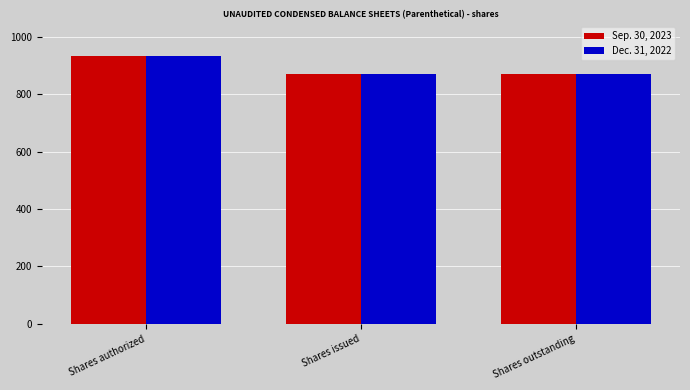

Which label corresponds to the largest value in the chart?

Shares authorized